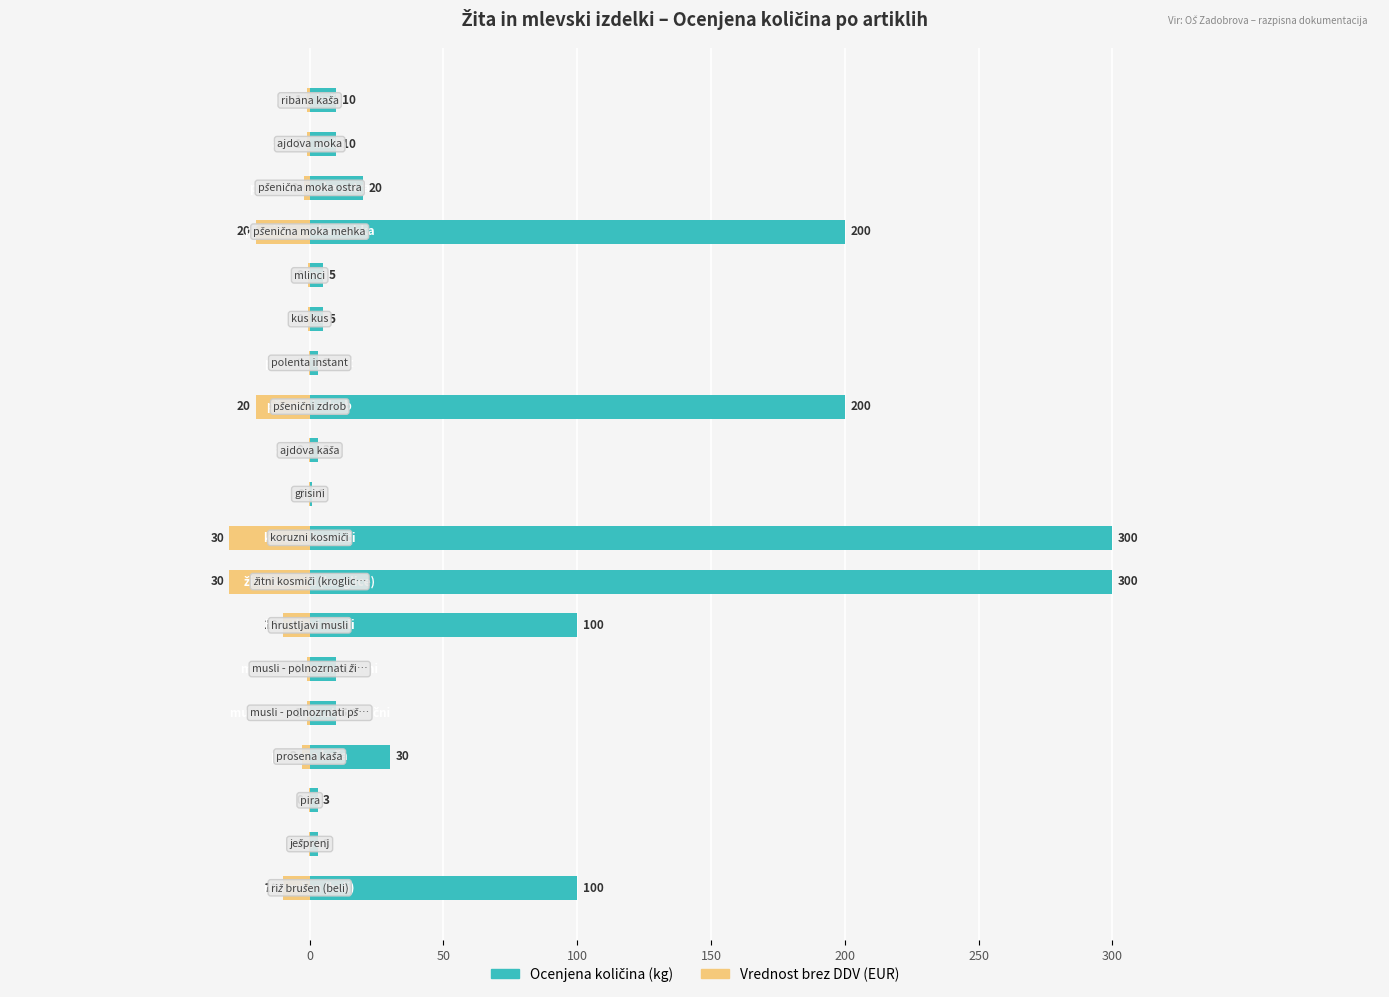

Read the Ocenjena količina (kg) value at 8.

300.0